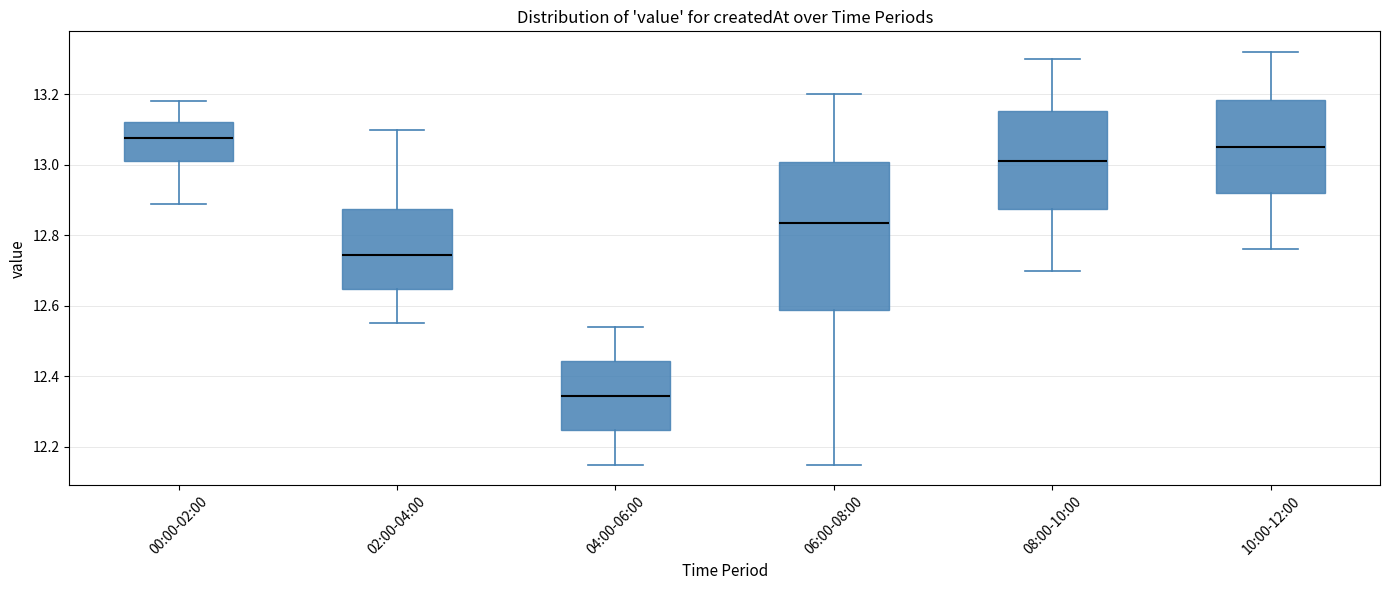

Reading left to right, transcribe this box plot: for each box, give where its median line is, the range the box spans, and where its two whiskers end, as read against the y-axis. The values are not printed on the chart, so give them approximately, as read against the axis.

00:00-02:00: median 13.08, box 13.02 to 13.12, whiskers 12.90 to 13.18
02:00-04:00: median 12.74, box 12.64 to 12.88, whiskers 12.56 to 13.10
04:00-06:00: median 12.34, box 12.24 to 12.44, whiskers 12.16 to 12.54
06:00-08:00: median 12.84, box 12.58 to 13.00, whiskers 12.16 to 13.20
08:00-10:00: median 13.02, box 12.88 to 13.16, whiskers 12.70 to 13.30
10:00-12:00: median 13.06, box 12.92 to 13.18, whiskers 12.76 to 13.32